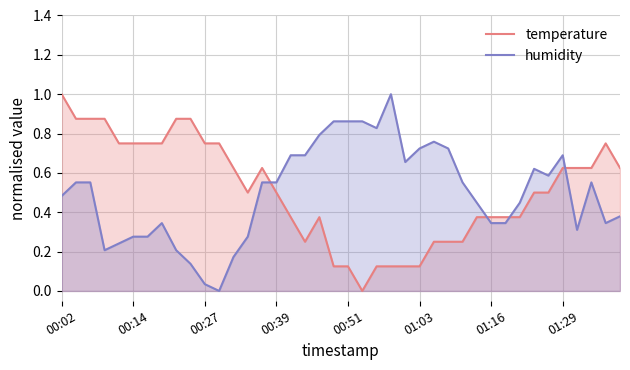

Which series has the largest total across all categories?

temperature